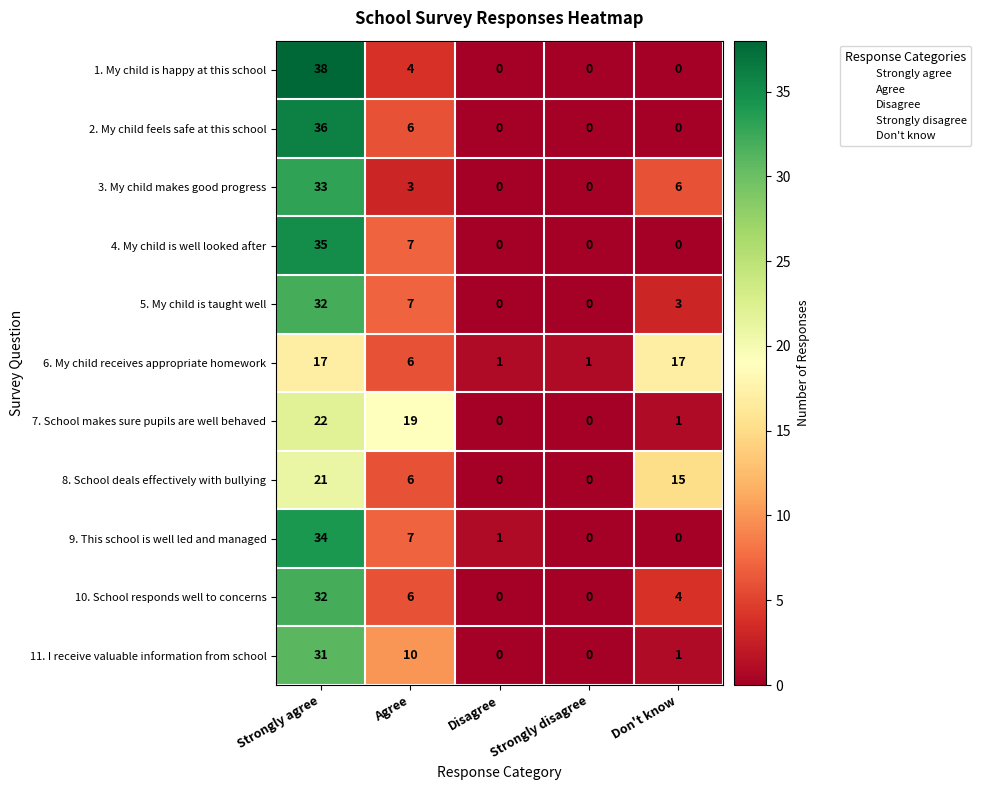

Which label corresponds to the largest value in the chart?

Strongly agree